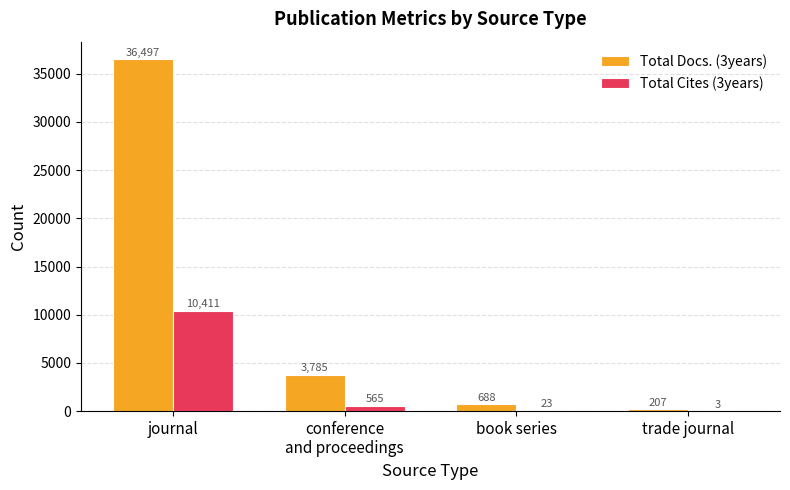

Reading right to left, extract all data points from this chart.

Total Docs. (3years): 207	688	3785	36497
Total Cites (3years): 3	23	565	10411